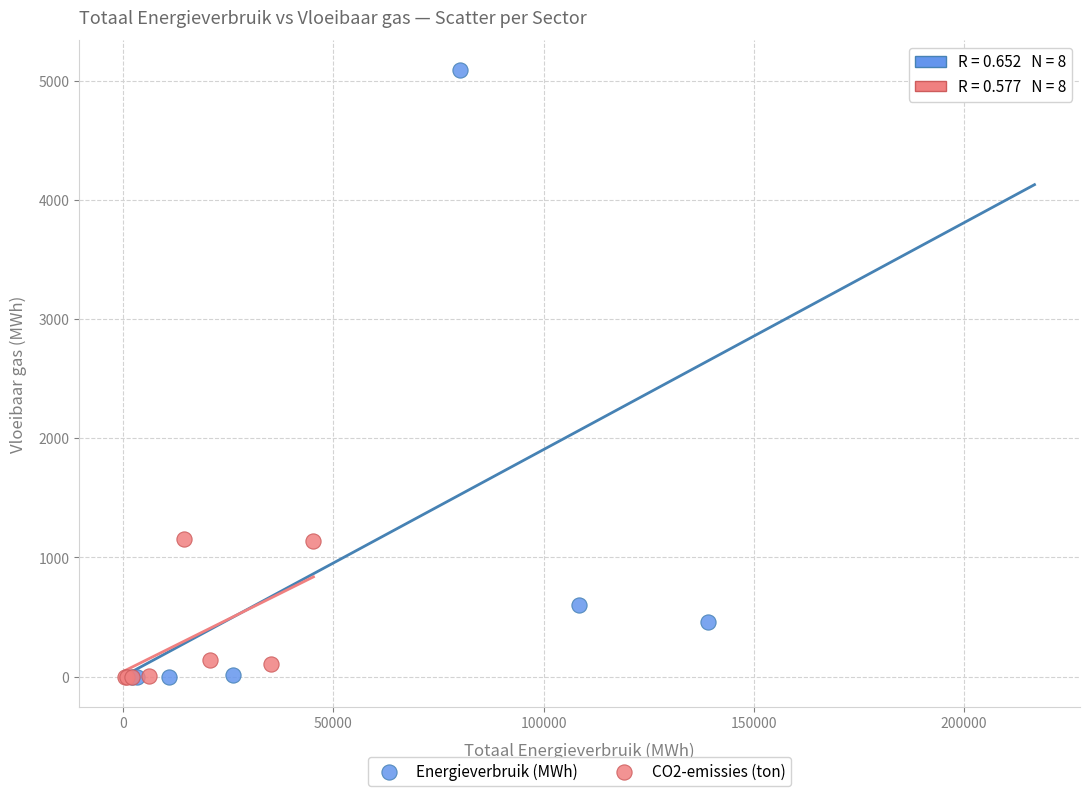

Which series has the widest spread of Y values?

Energieverbruik (MWh)